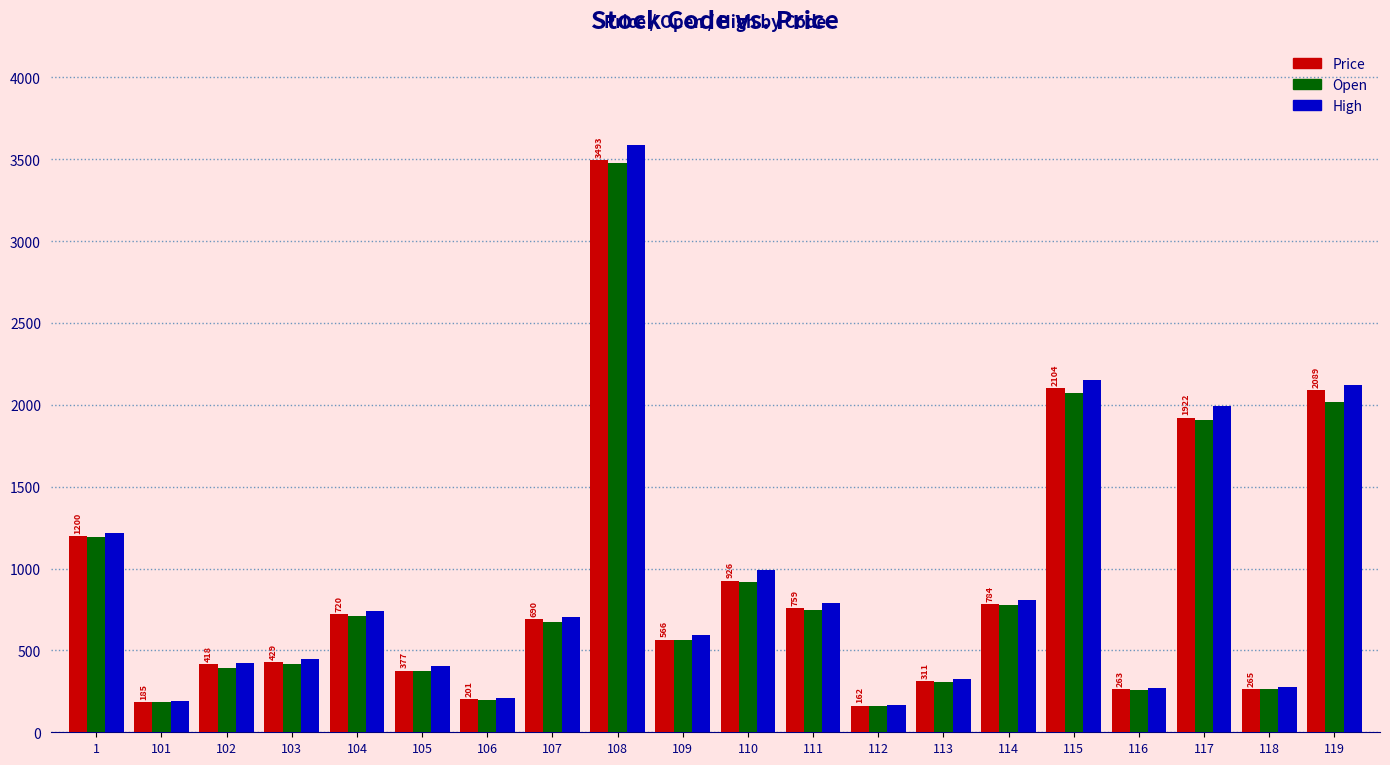

Between 105 and 108, which series saw the biggest shift?

High